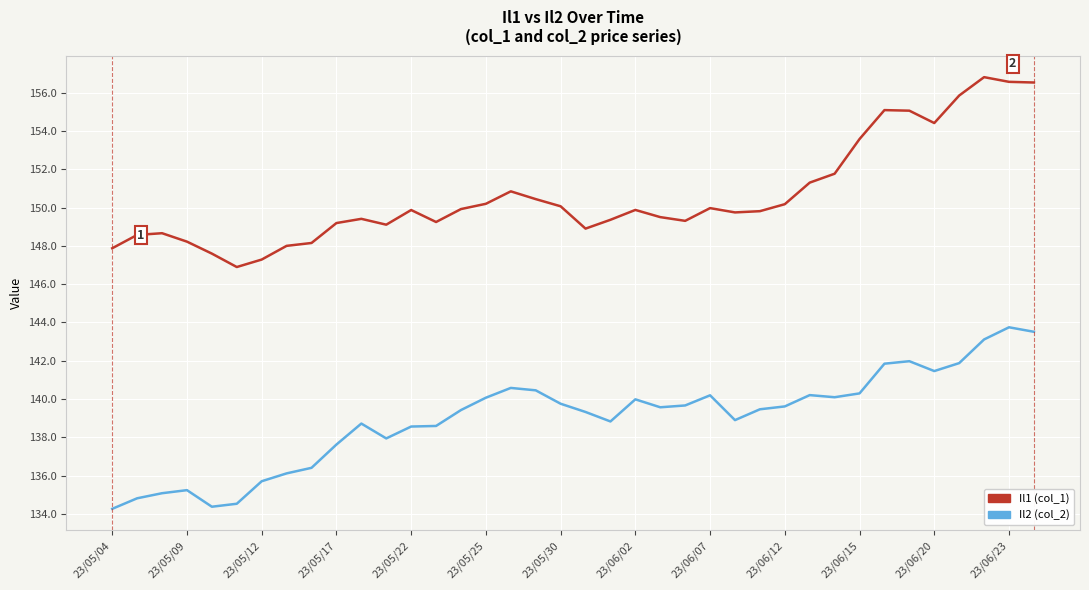

Rank the series by their average value, from lowest to highest.

Il2 (col_2), Il1 (col_1)